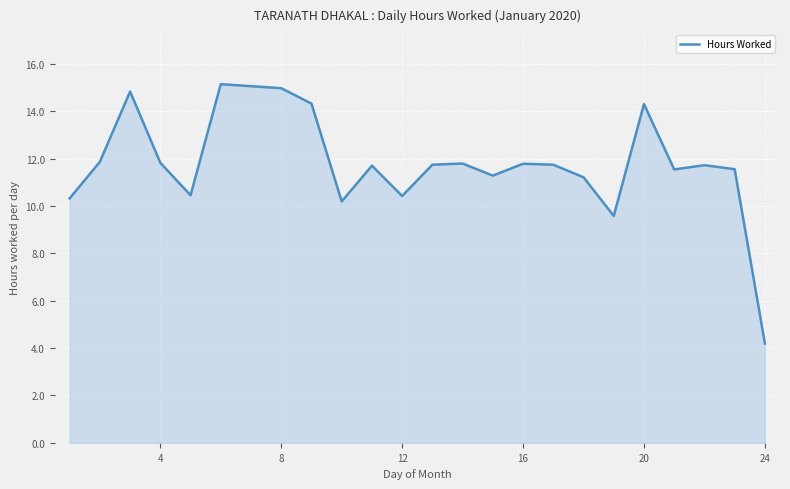

What is the greatest value displayed?

15.1